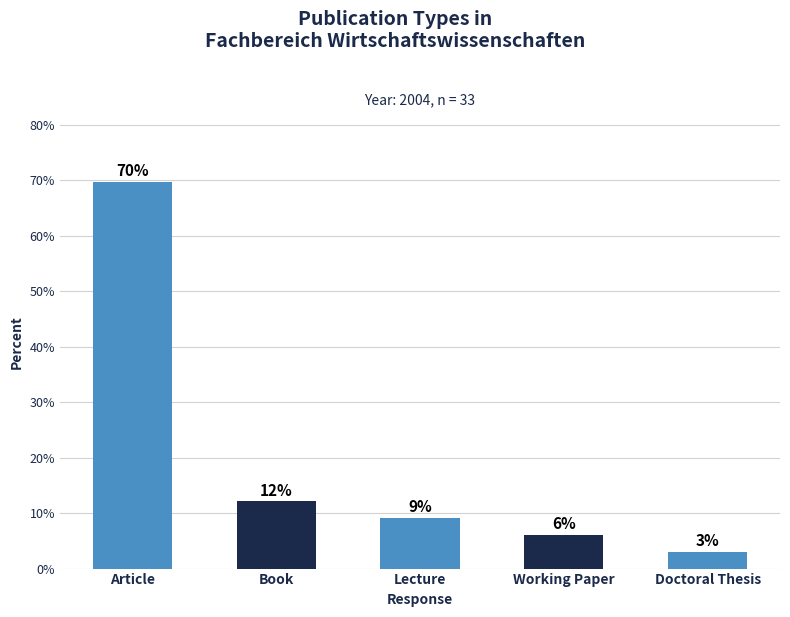

How many series are shown in this chart?

1